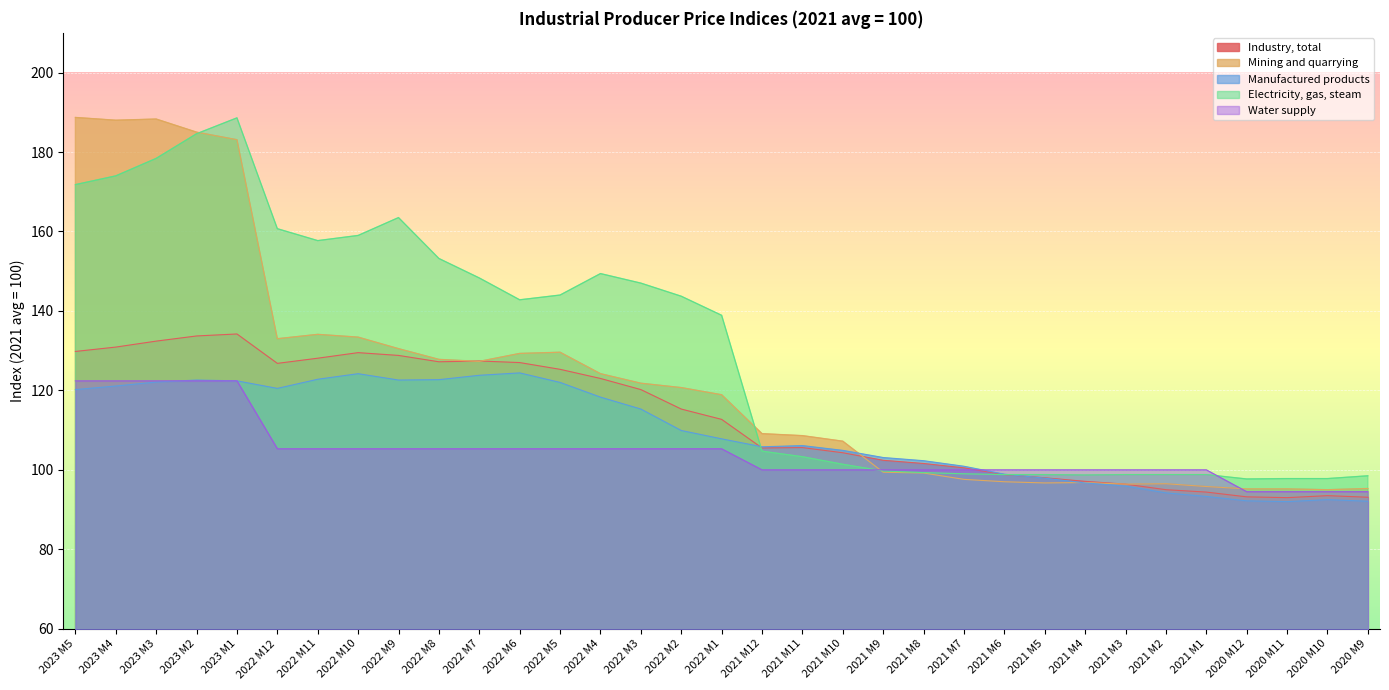

What is the total value across all series at 2023 M4?

736.4